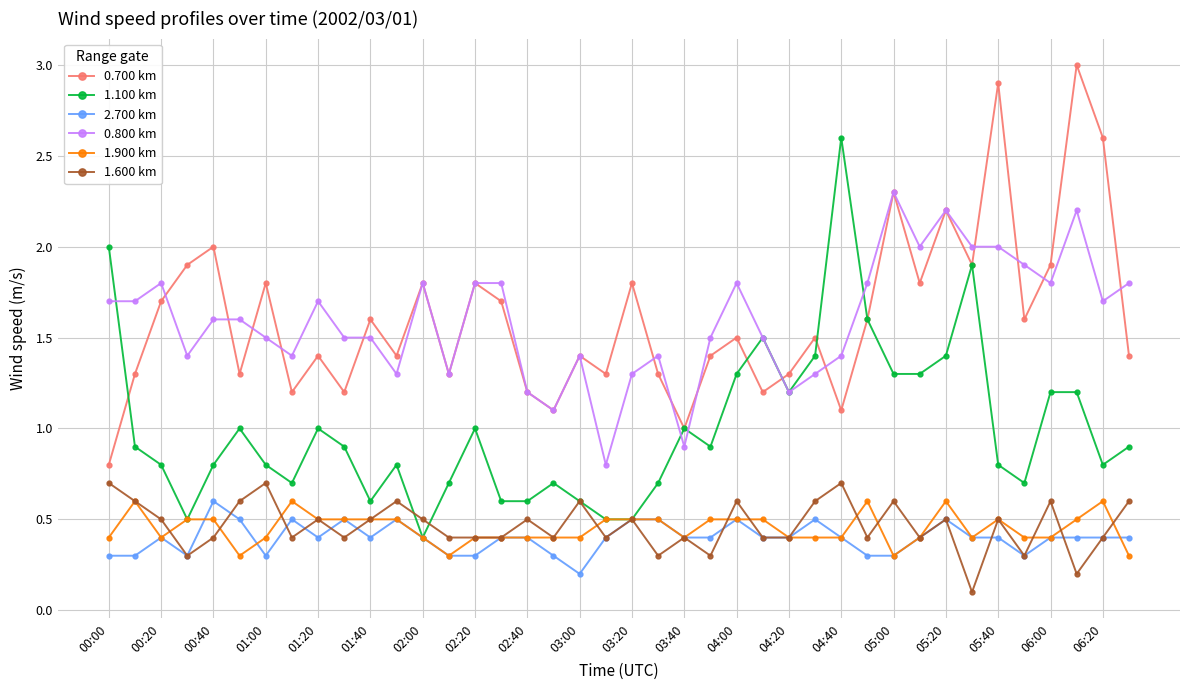

How many series are shown in this chart?

6